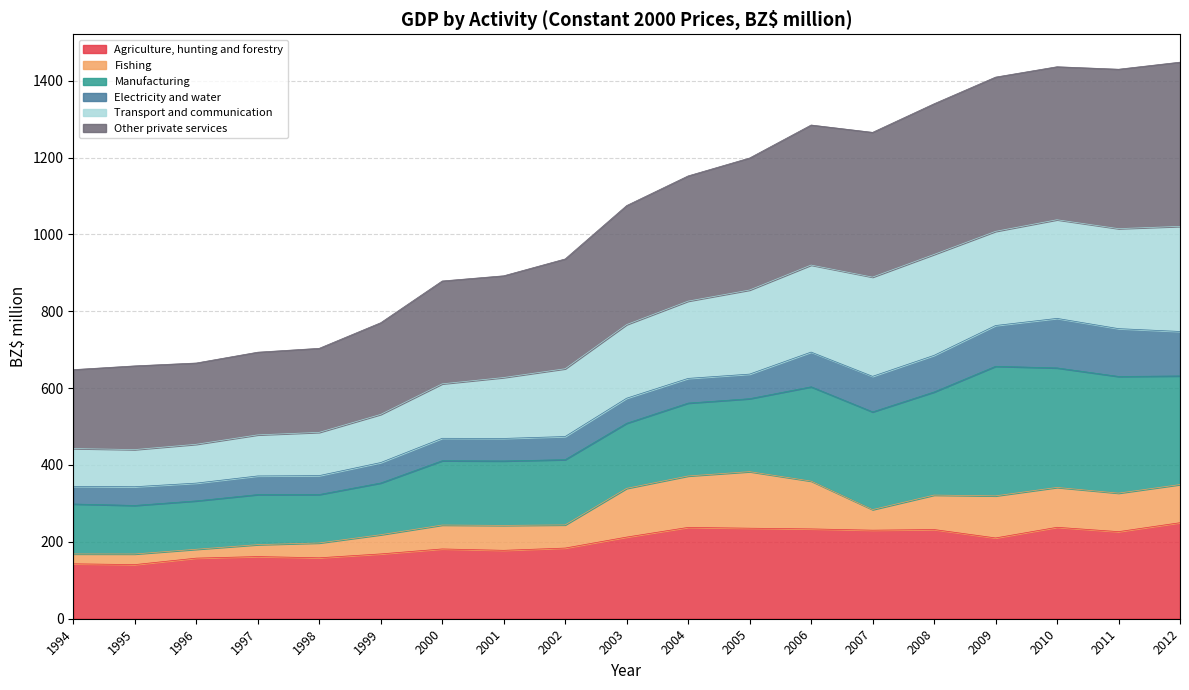

How many interior local peaks does the Other private services series have?

2